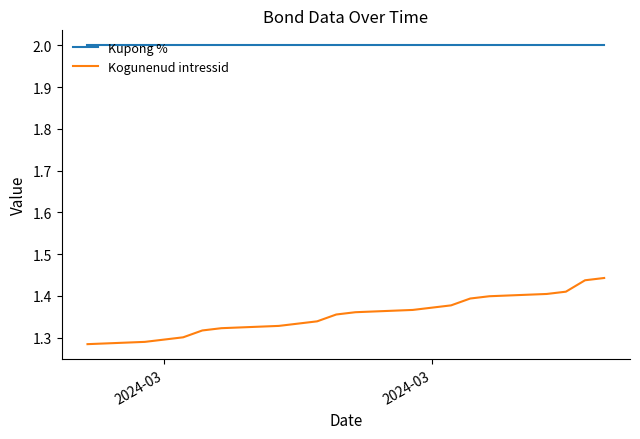

List the series in order of their peak value, lowest first.

Kogunenud intressid, Kupong %